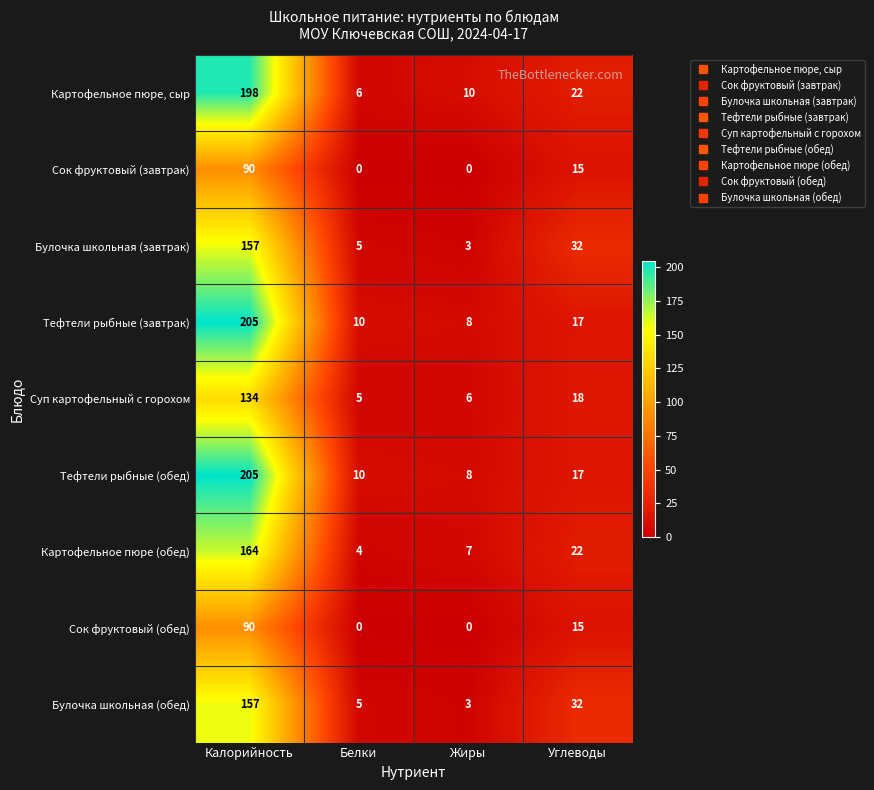

Where does the Тефтели рыбные (обед) series first go above 17?

Калорийность